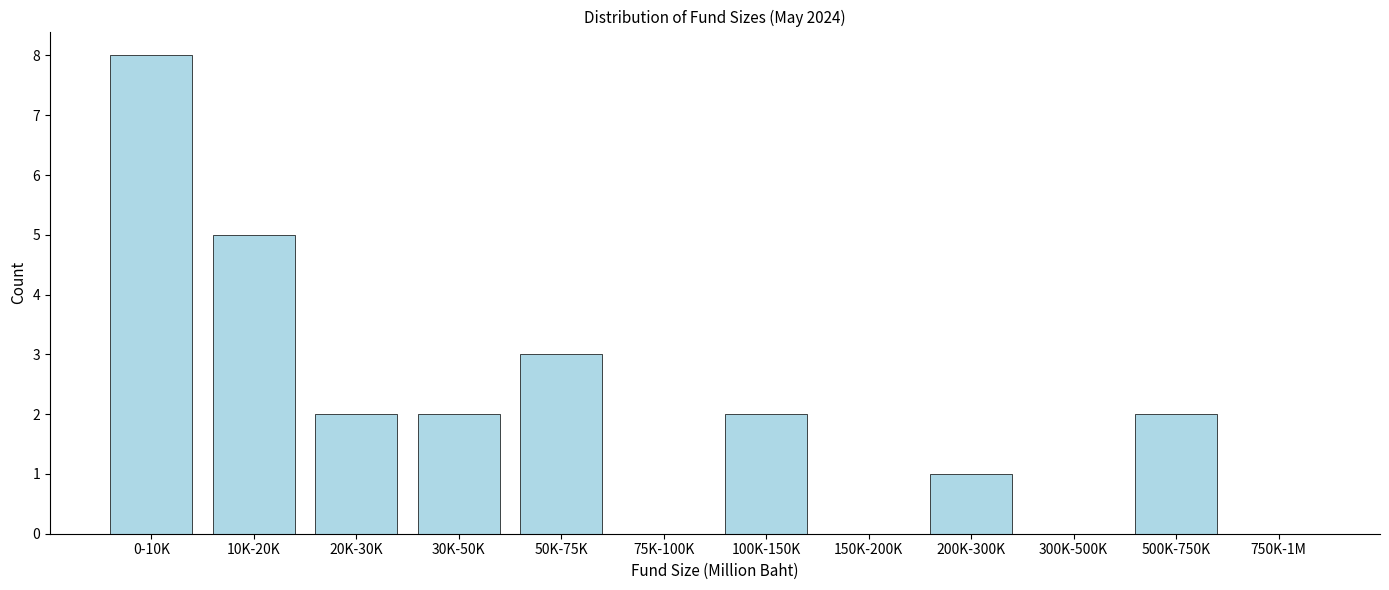

Reading left to right, what are all the values shown in this chart?

0-10K=8	10K-20K=5	20K-30K=2	30K-50K=2	50K-75K=3	75K-100K=0	100K-150K=2	150K-200K=0	200K-300K=1	300K-500K=0	500K-750K=2	750K-1M=0